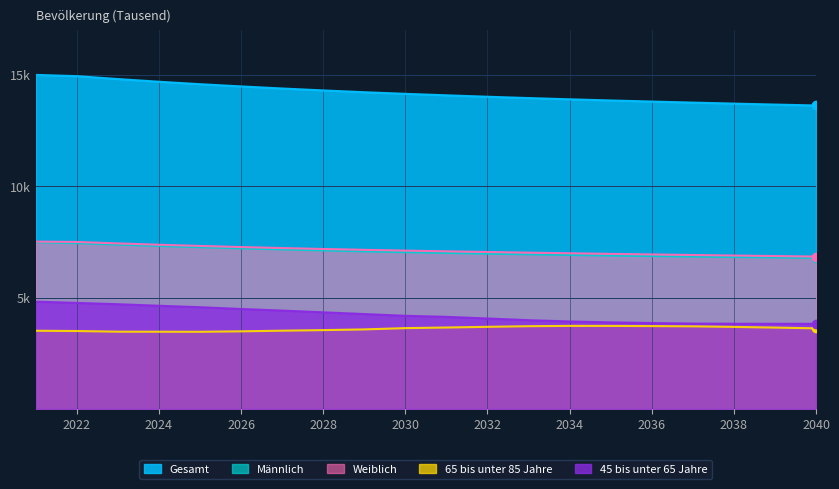

True or false: Männlich and Weiblich cross at least once.

False